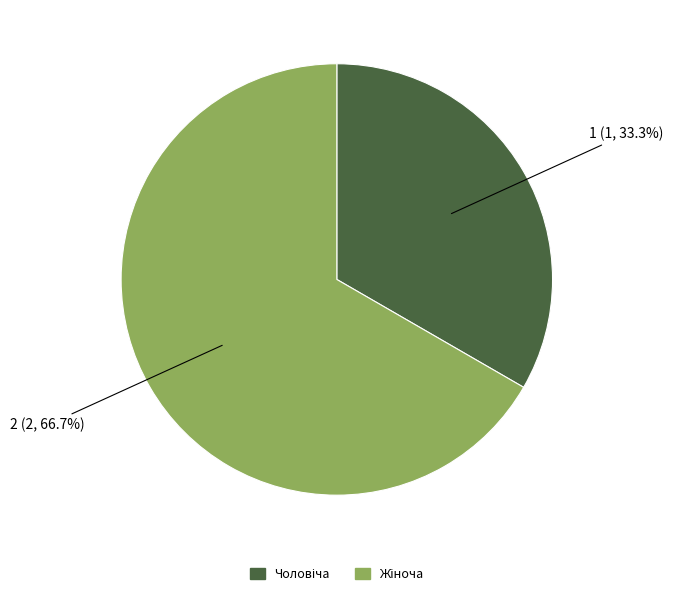

Does any single category account for the majority?

Yes